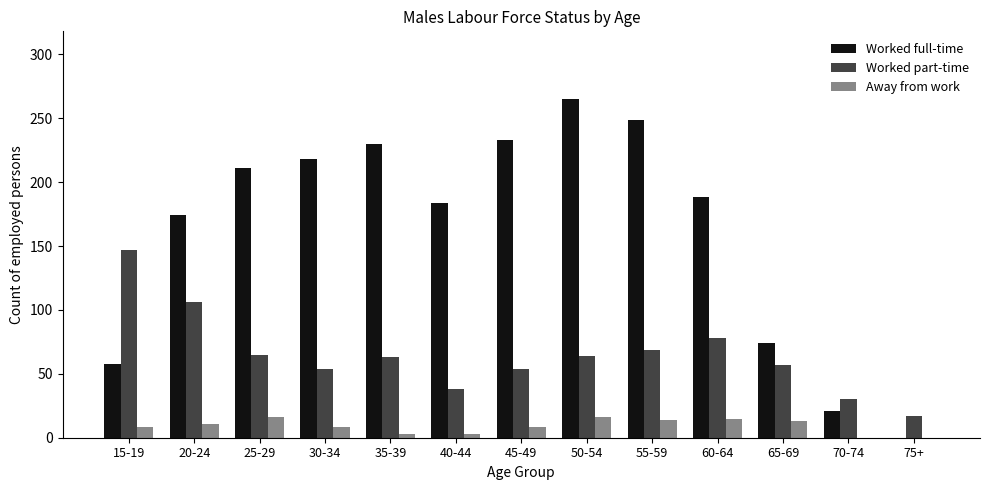

At which label does Worked full-time reach its peak?

50-54